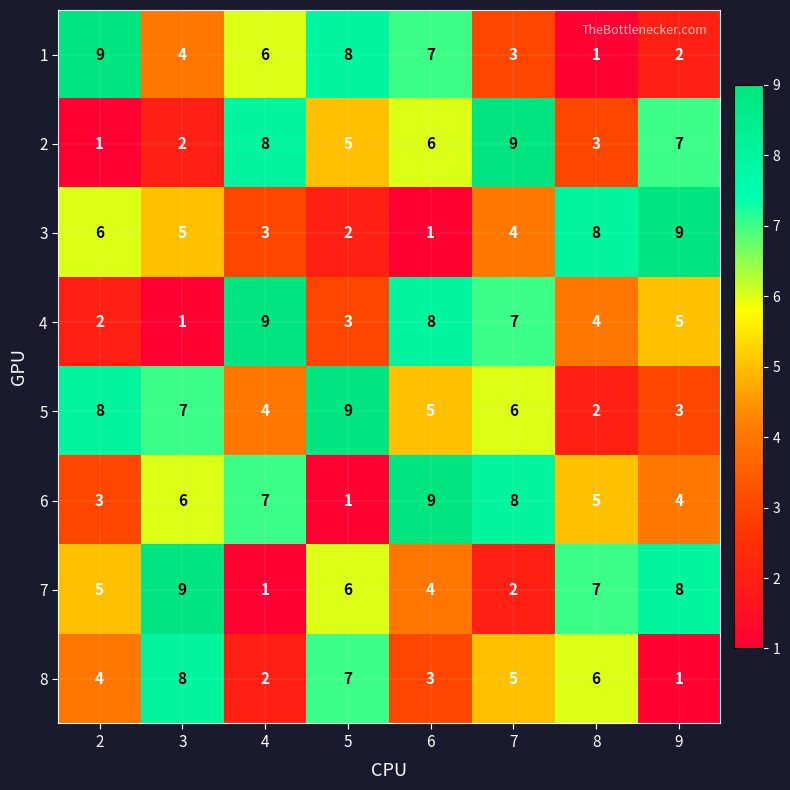

At which label is 1 closest to 5?

3